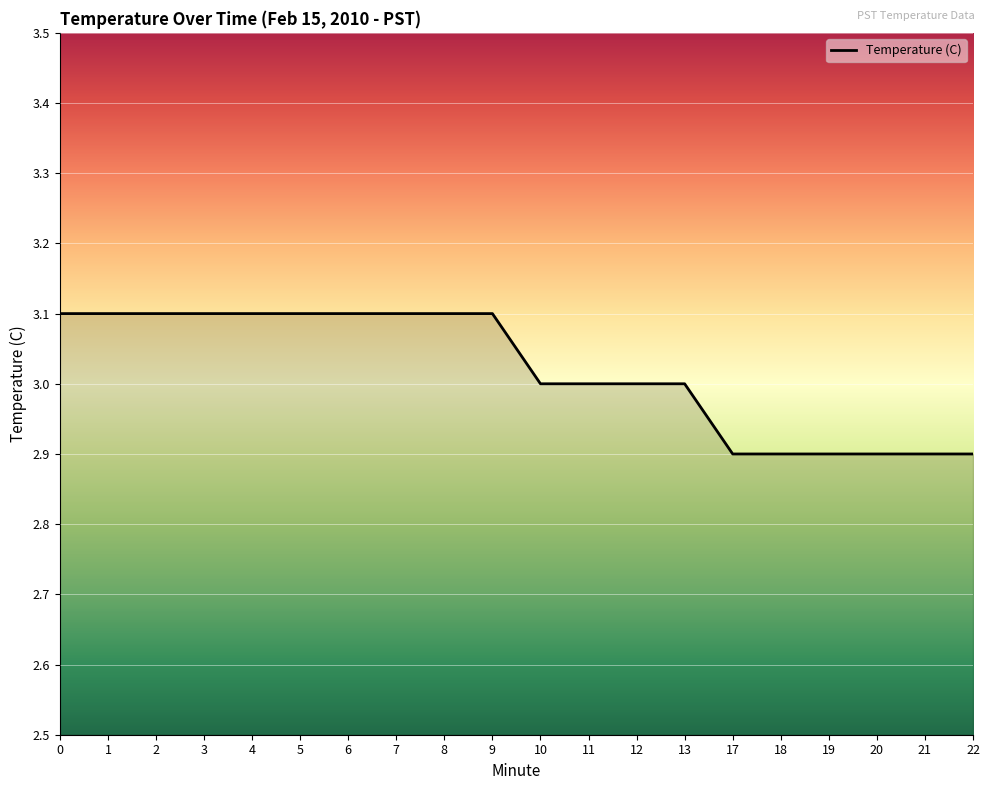

Reading left to right, extract all data points from this chart.

0=3.1	1=3.1	2=3.1	3=3.1	4=3.1	5=3.1	6=3.1	7=3.1	8=3.1	9=3.1	10=3.0	11=3.0	12=3.0	13=3.0	17=2.9	18=2.9	19=2.9	20=2.9	21=2.9	22=2.9